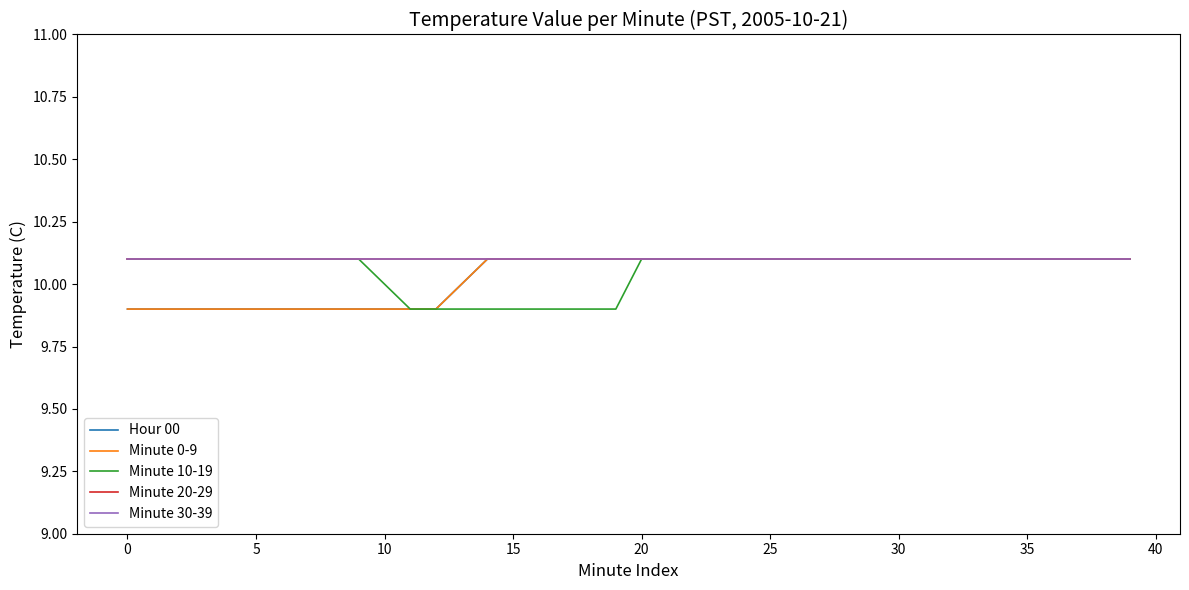

Does the chart have visible grid lines?

No